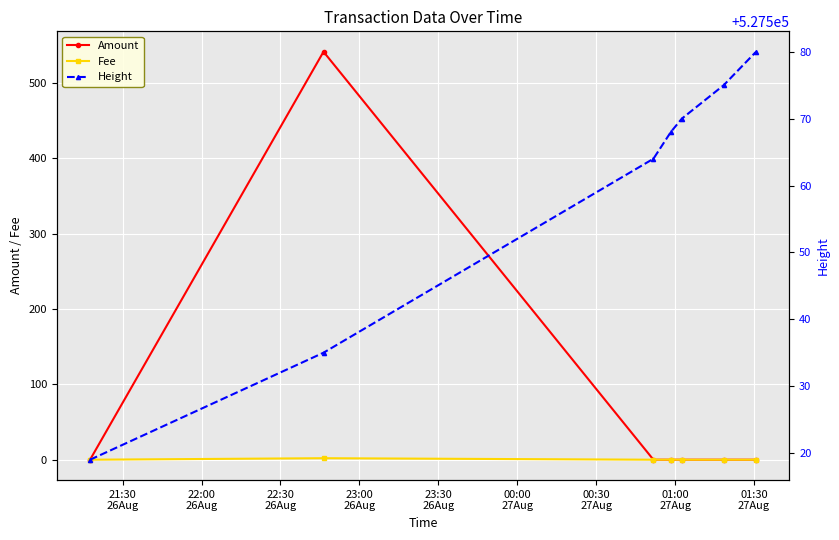

Which series has the widest spread of values?

Amount